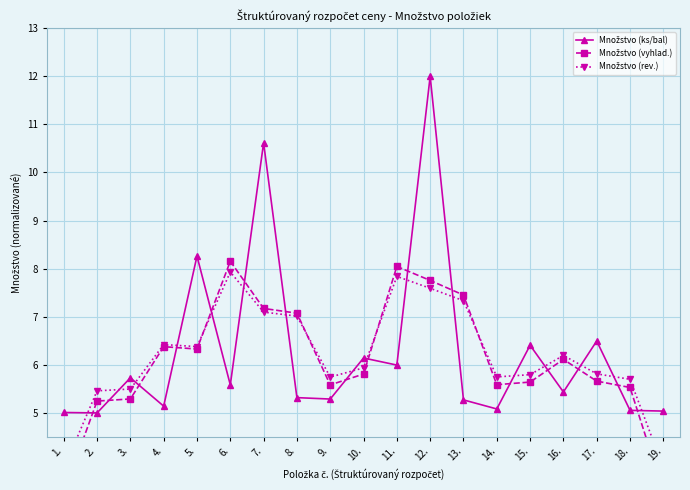

Which has a higher value, 11. or 9.?

11.